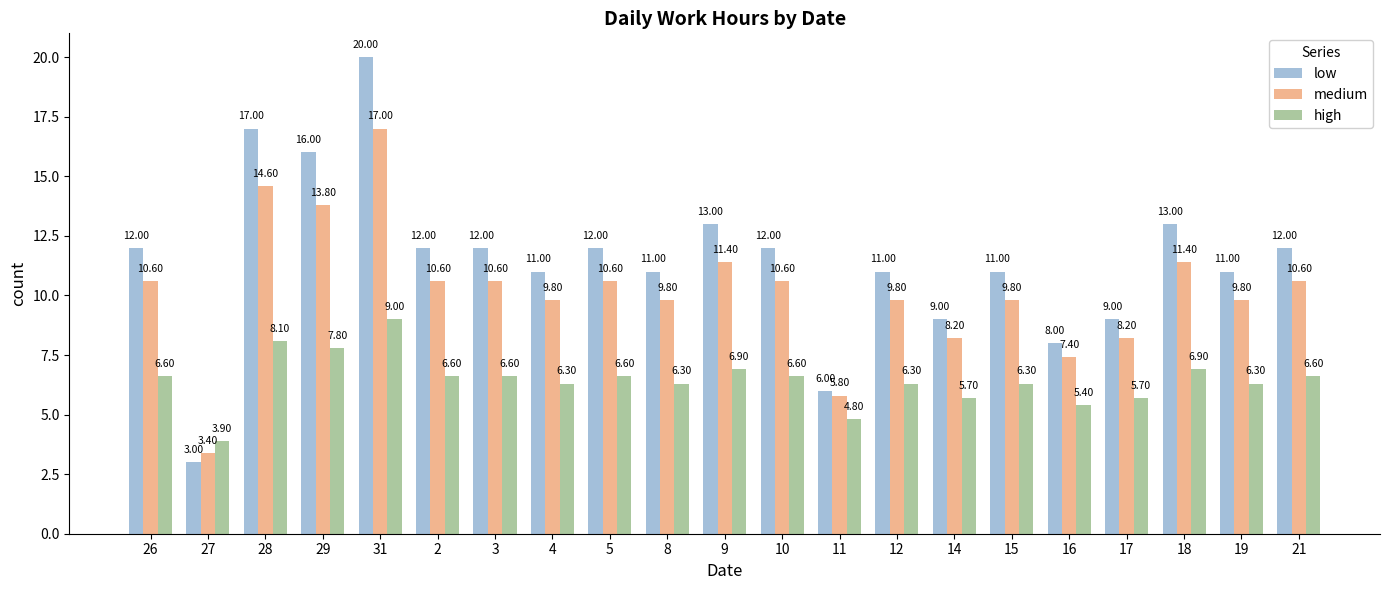

How many bars are there in each group?

3